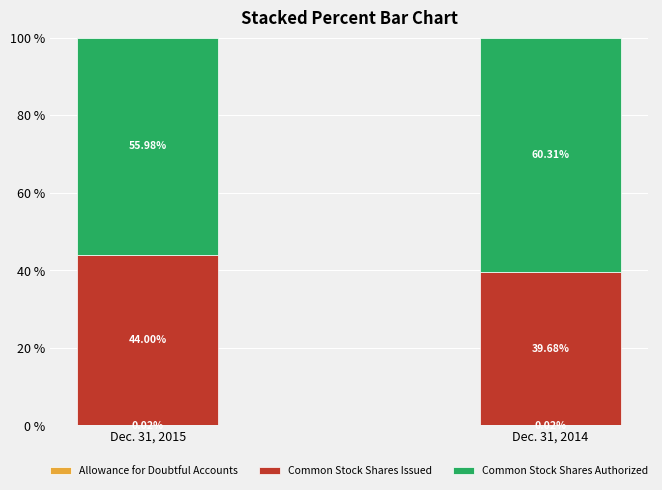

What is the total value across all series at Dec. 31, 2014?

100.0